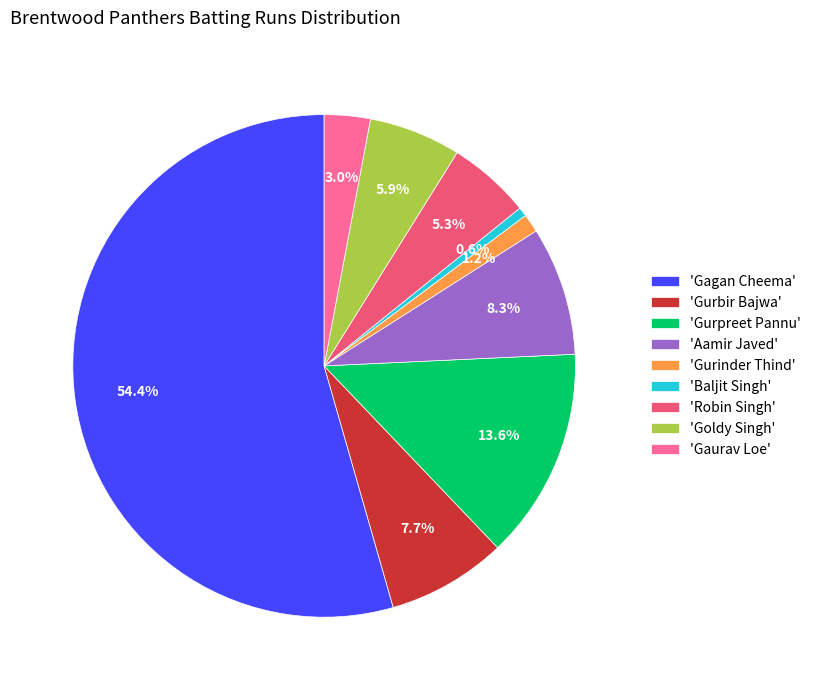

Approximately how many times larger is the value at 'Gurpreet Pannu' compared to 'Gurbir Bajwa'?

1.8